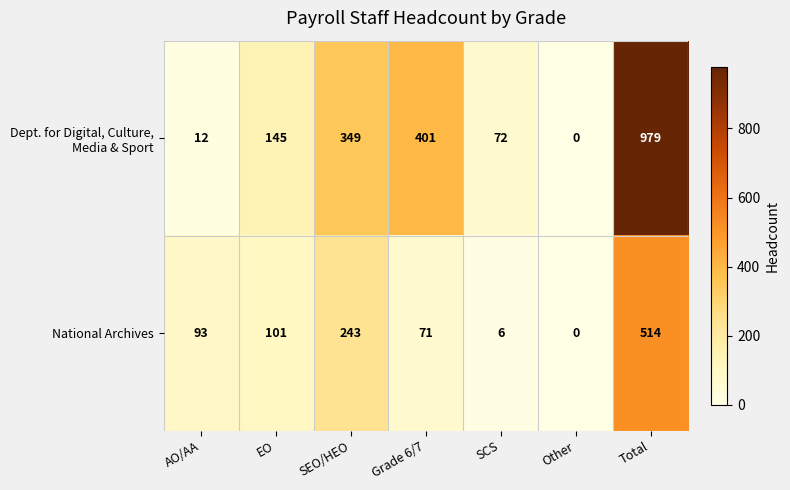

Count the number of data series in this chart.

2